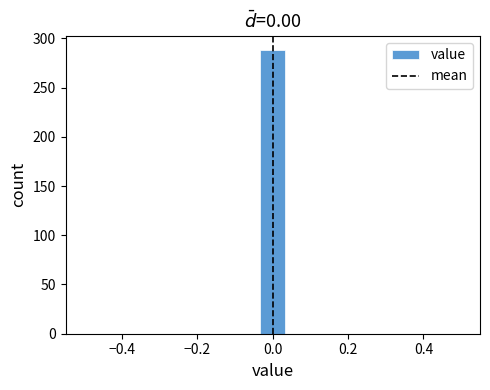

Around what value on the x-axis is the tallest bar? Give the approximate position of its centre, as read against the axis.

0.00